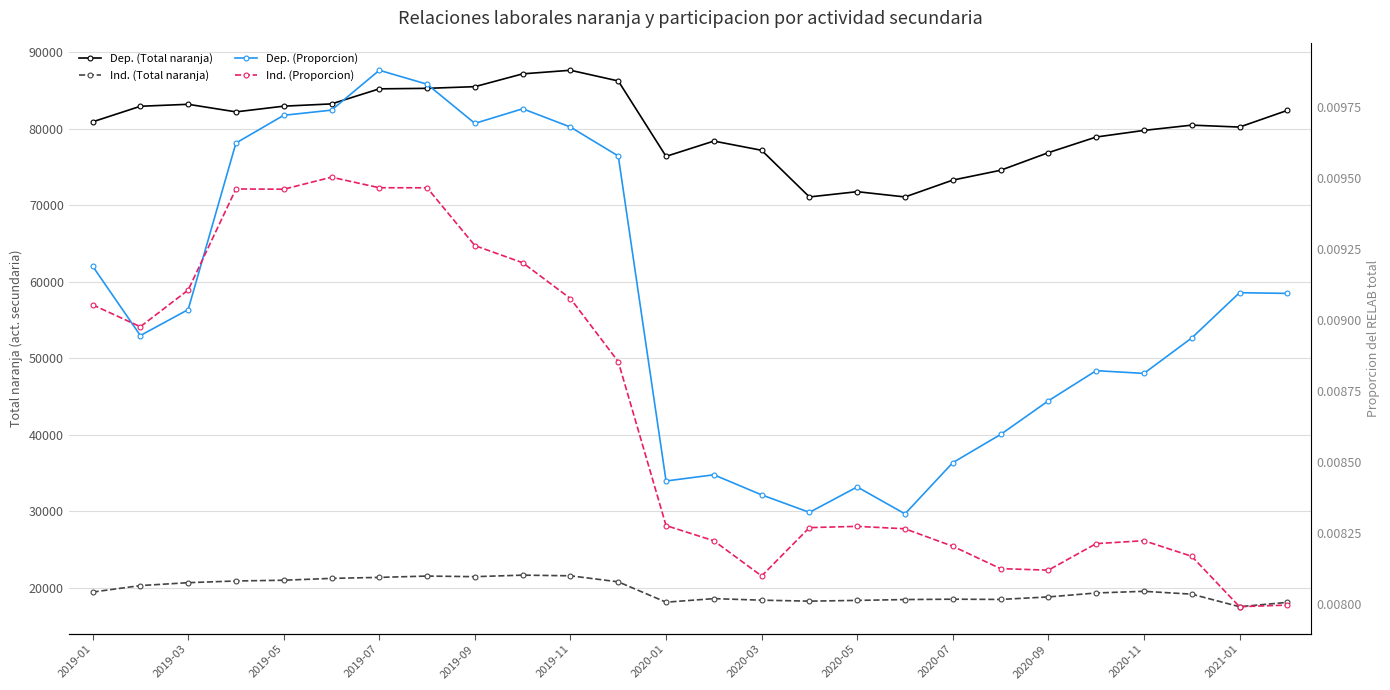

What is the average value of the Dep. (Total naranja) series?

80173.8